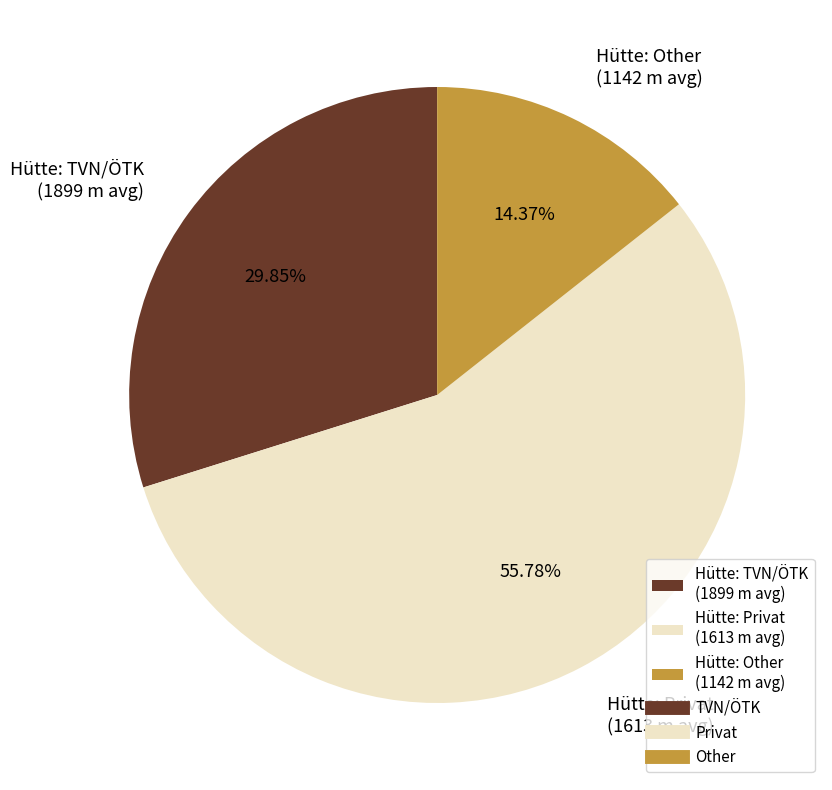

Does Hütte: Other (1142 m avg) represent more than half of the total?

No